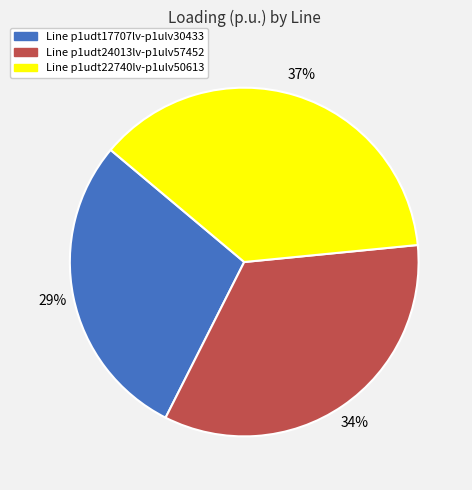

Is it true that Line p1udt22740lv-p1ulv50613 is 50% of the pie?

False